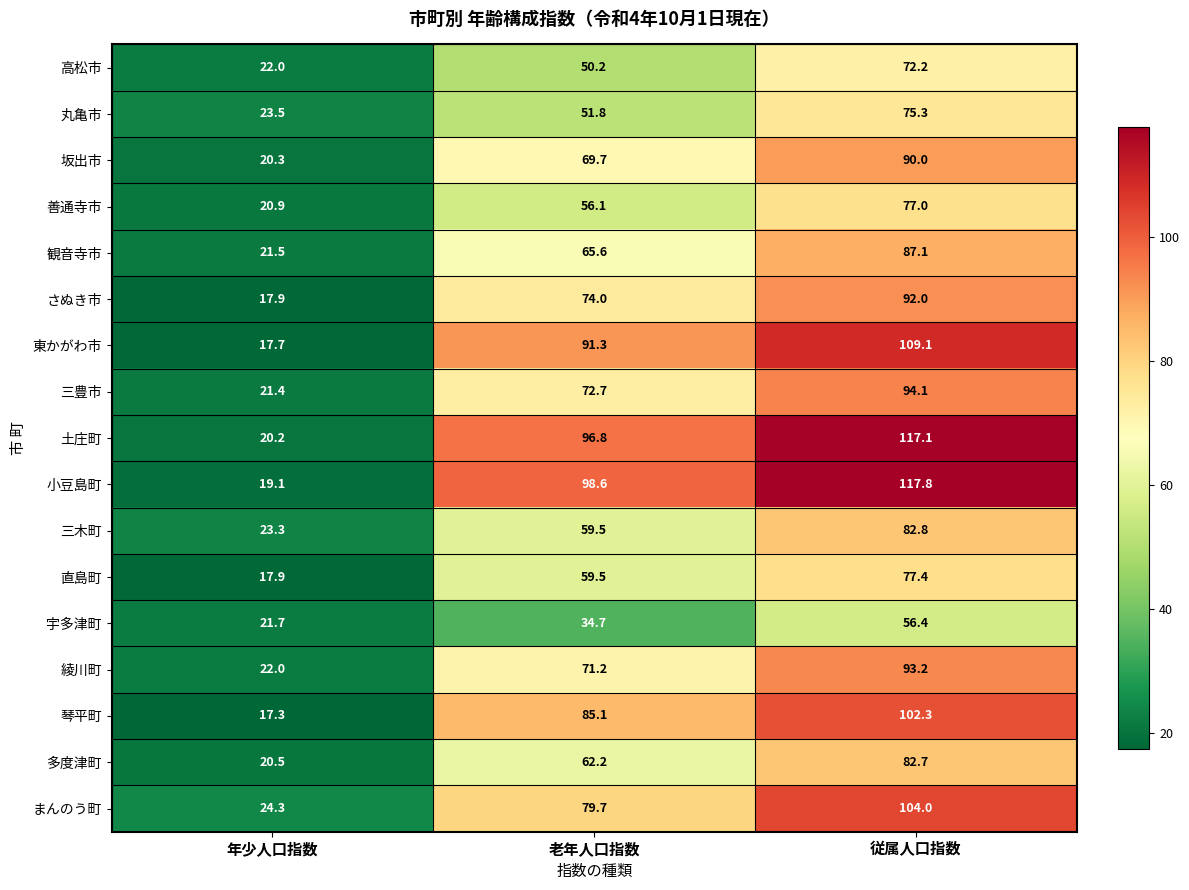

Between 年少人口指数 and 従属人口指数, which series saw the biggest shift?

小豆島町